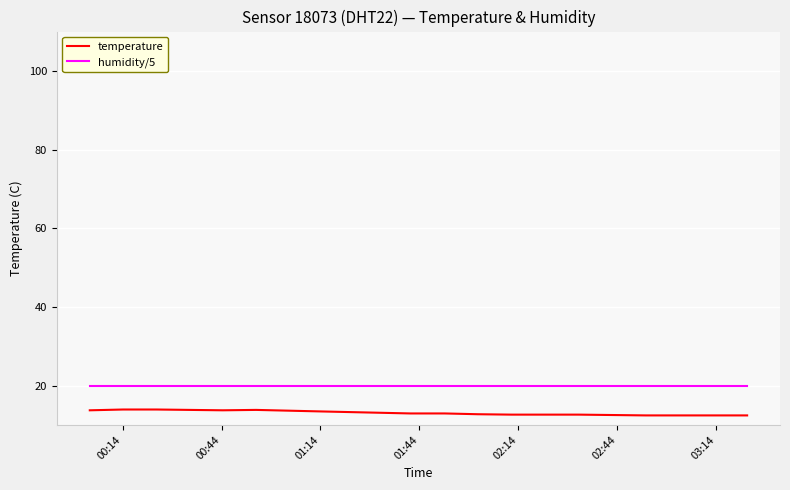

True or false: temperature and humidity/5 cross at least once.

False